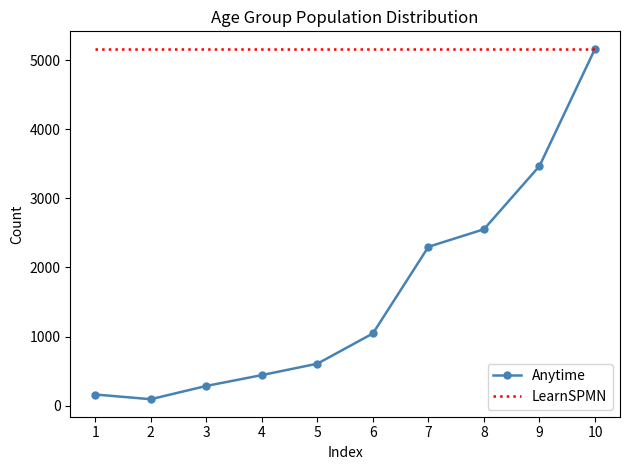

At which category does Anytime reach its first local valley?

2